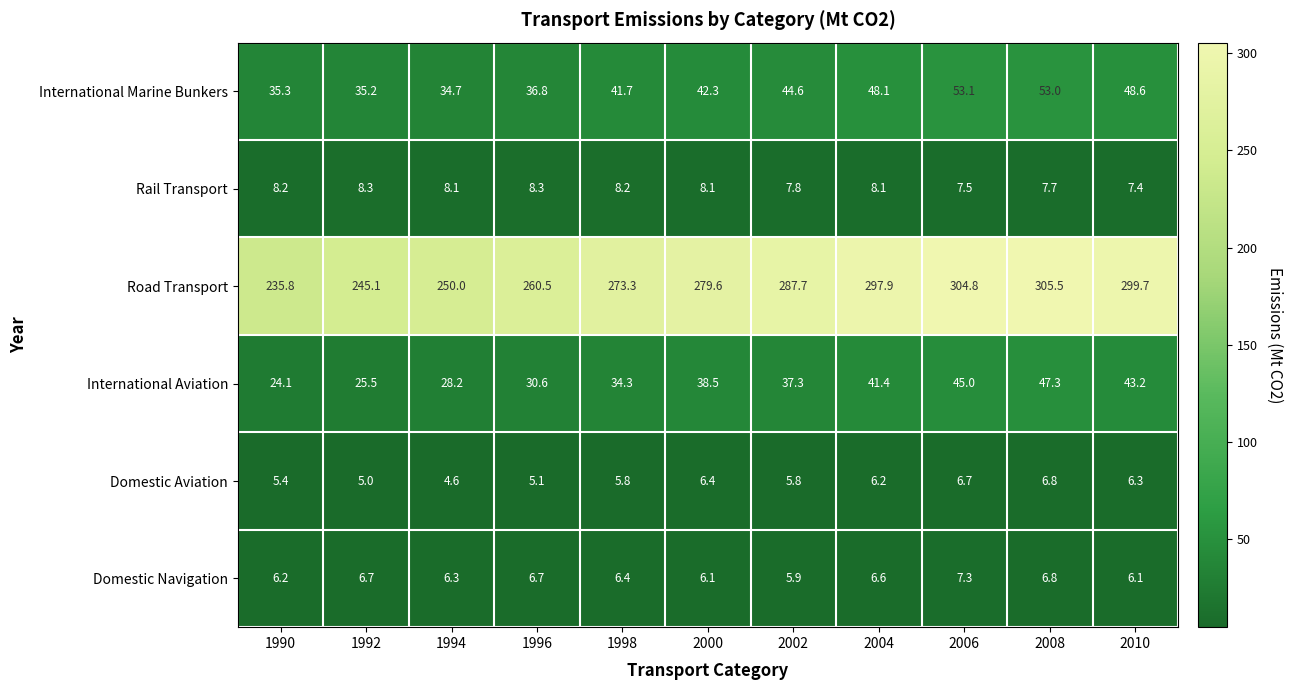

What is the sum of the Domestic Aviation values at 1998 and 2004?

12.0